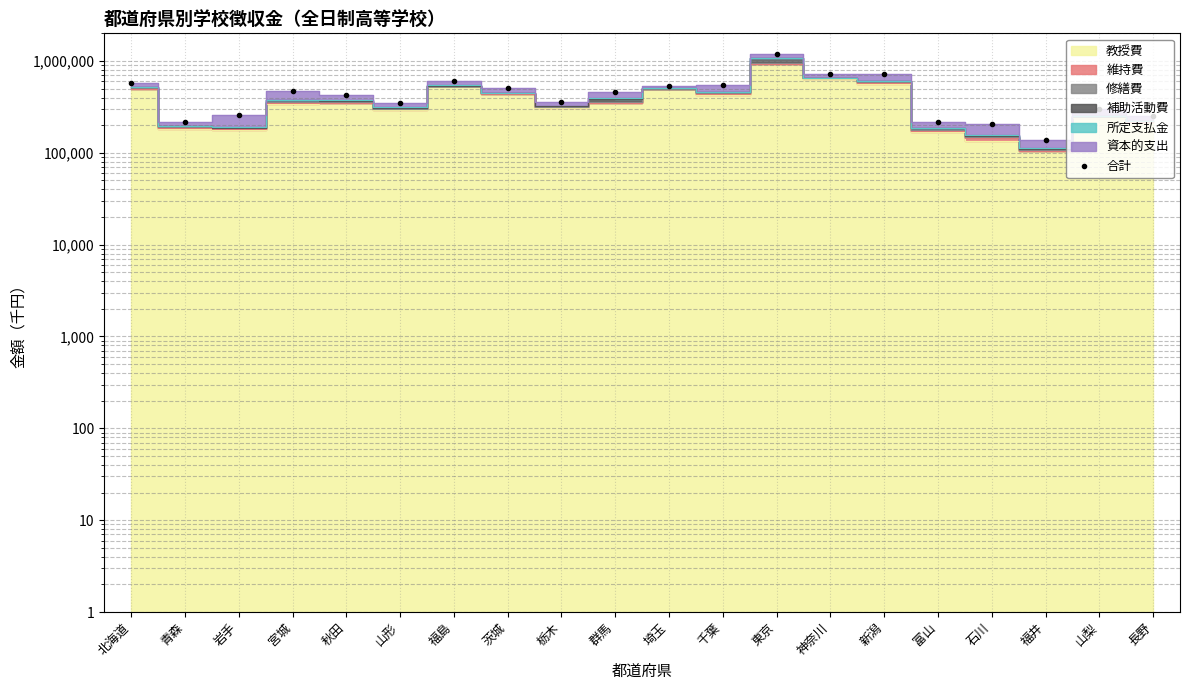

List the labels in order of value, largest first.

東京, 神奈川, 新潟, 福島, 北海道, 千葉, 埼玉, 茨城, 宮城, 群馬, 秋田, 栃木, 山形, 山梨, 岩手, 長野, 富山, 青森, 石川, 福井